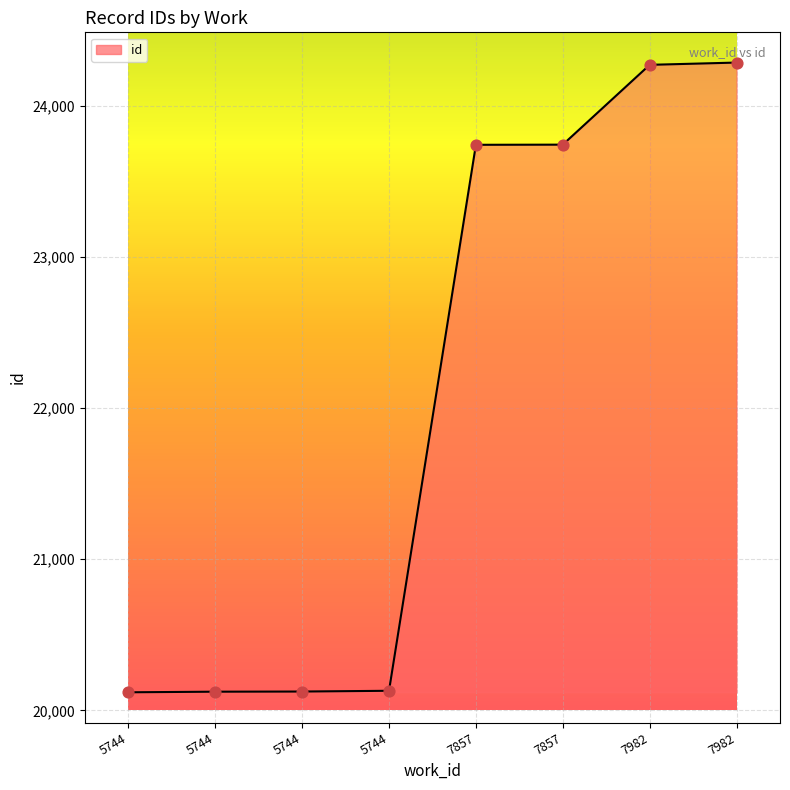

At how many categories does at least one series exceed 21717?

4